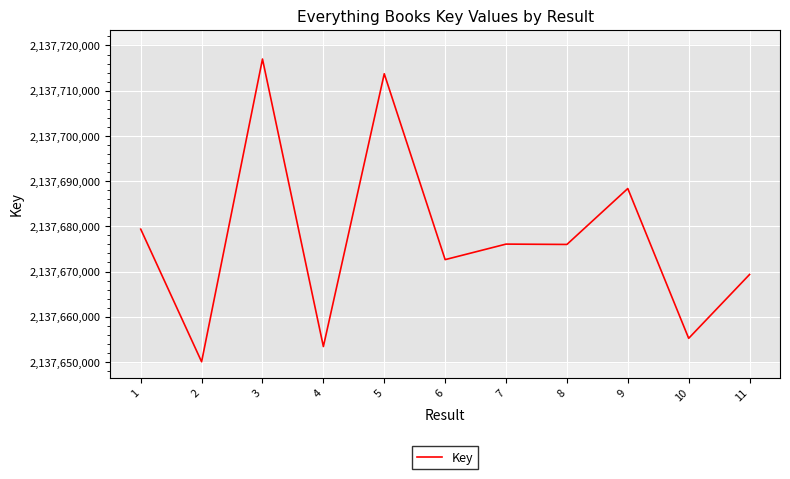

What is the maximum value shown in the chart?

2137717004